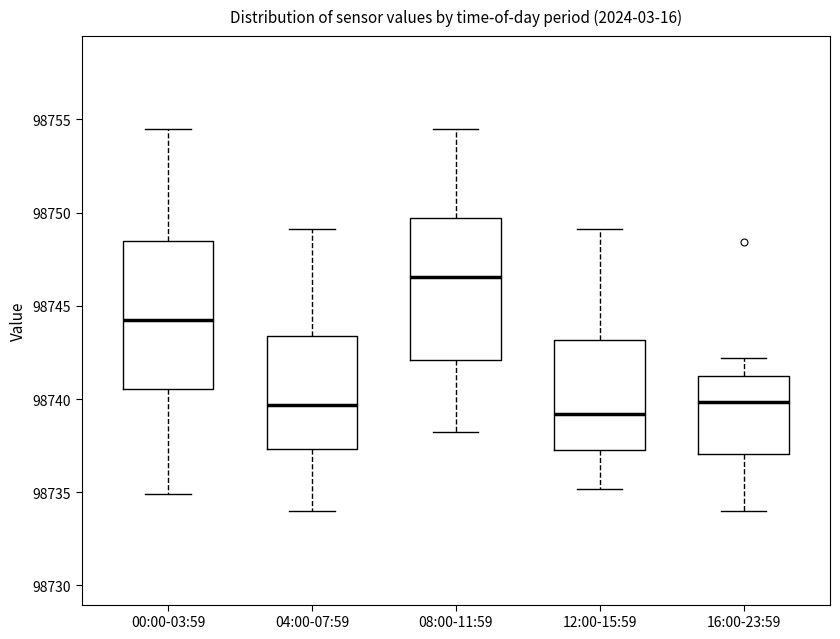

Reading left to right, read every box against the y-axis: the position of its median line, the range the box covers, and the ends of its whiskers. The values are not printed on the chart, so give them approximately, as read against the axis.

00:00-03:59: median 98744.5, box 98740.5 to 98748.5, whiskers 98735.0 to 98754.5
04:00-07:59: median 98739.5, box 98737.5 to 98743.5, whiskers 98734.0 to 98749.0
08:00-11:59: median 98746.5, box 98742.0 to 98749.5, whiskers 98738.5 to 98754.5
12:00-15:59: median 98739.0, box 98737.5 to 98743.0, whiskers 98735.0 to 98749.0
16:00-23:59: median 98740.0, box 98737.0 to 98741.0, whiskers 98734.0 to 98742.0